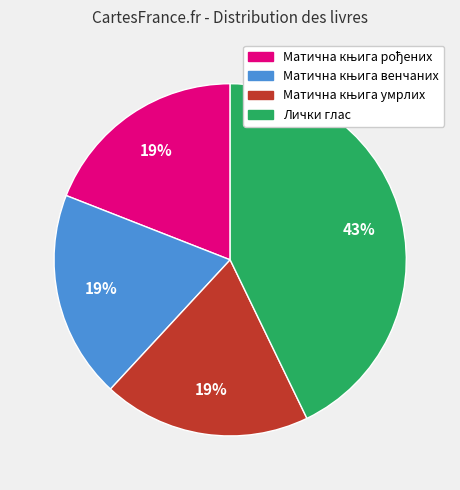

Does any single category account for the majority?

No